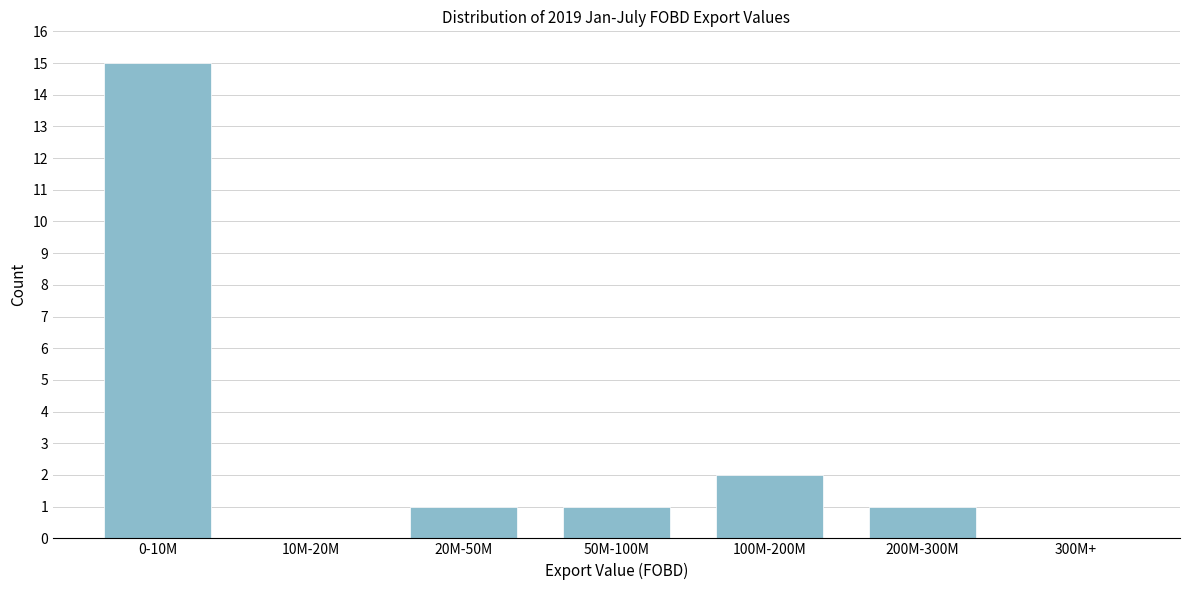

Reading left to right, extract all data points from this chart.

0-10M=15	10M-20M=0	20M-50M=1	50M-100M=1	100M-200M=2	200M-300M=1	300M+=0